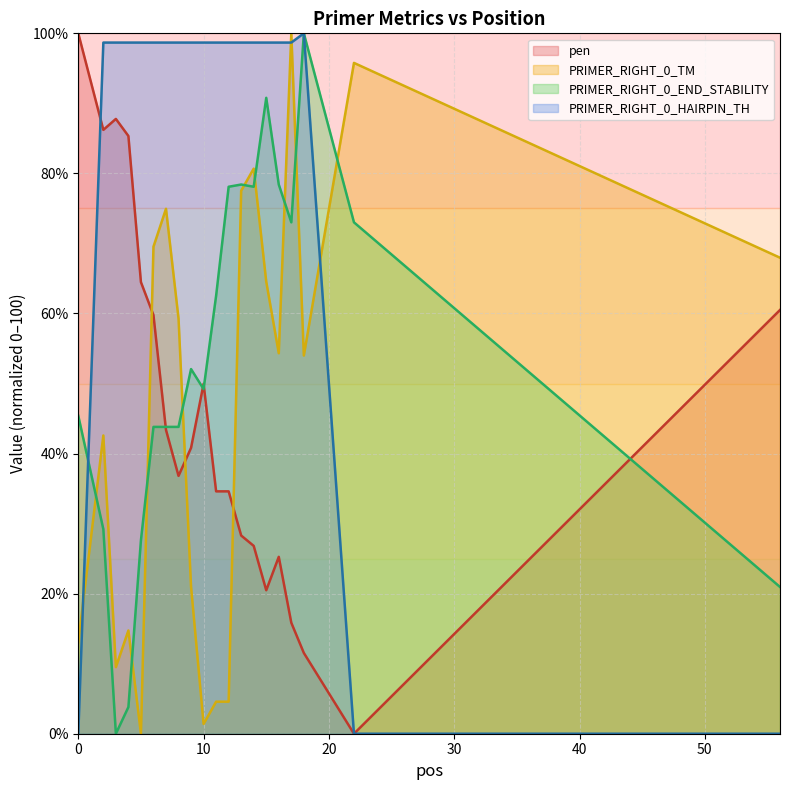

What is the maximum value for PRIMER_RIGHT_0_TM (line)?

100.0